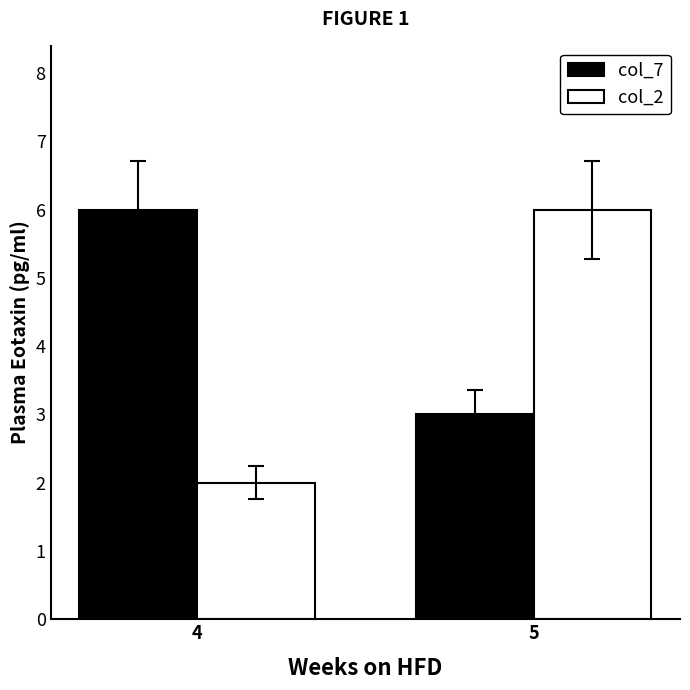

Which series has the widest spread of values?

col_2